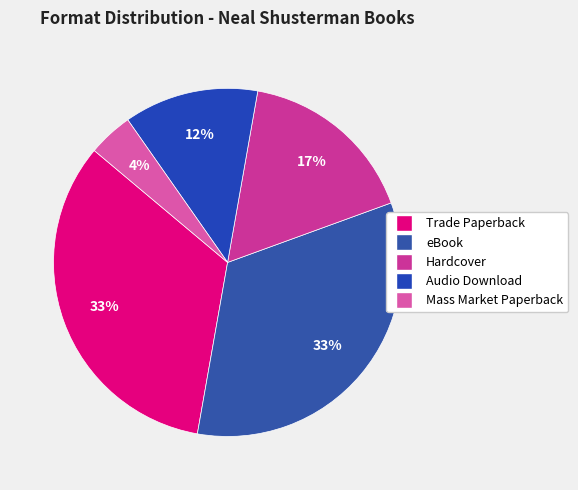

To the nearest percent, what is the combined percentage of Audio Download and Trade Paperback?

46%